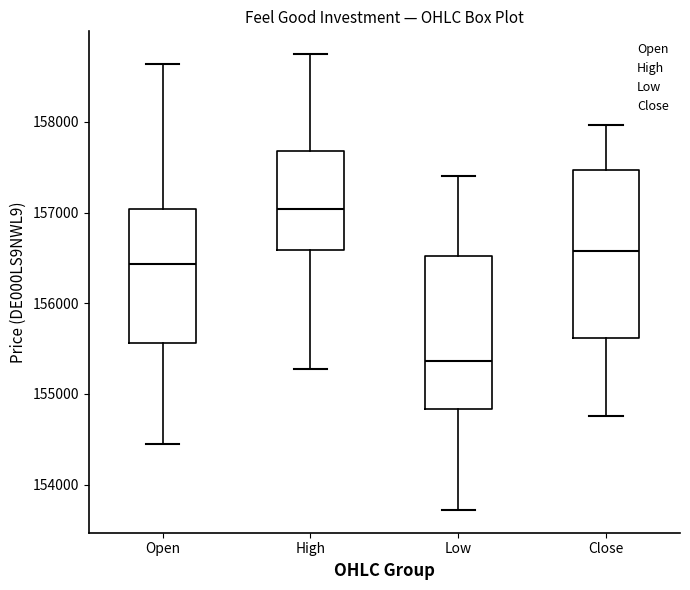

Where does the upper whisker of the box for Open end on the y-axis? The values are not printed on the chart, so give them approximately, as read against the axis.

158600